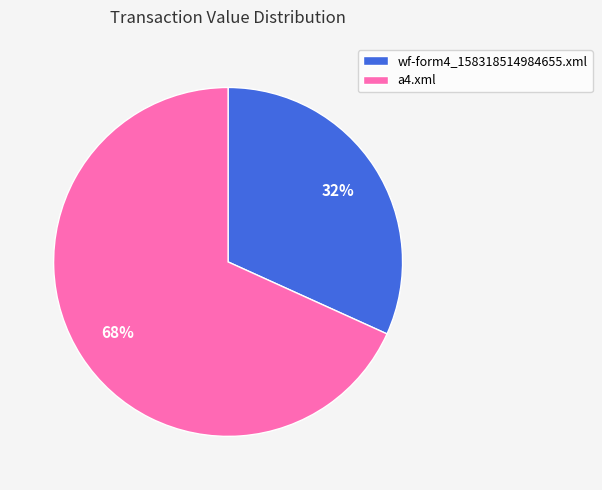

Which slice is the largest?

a4.xml